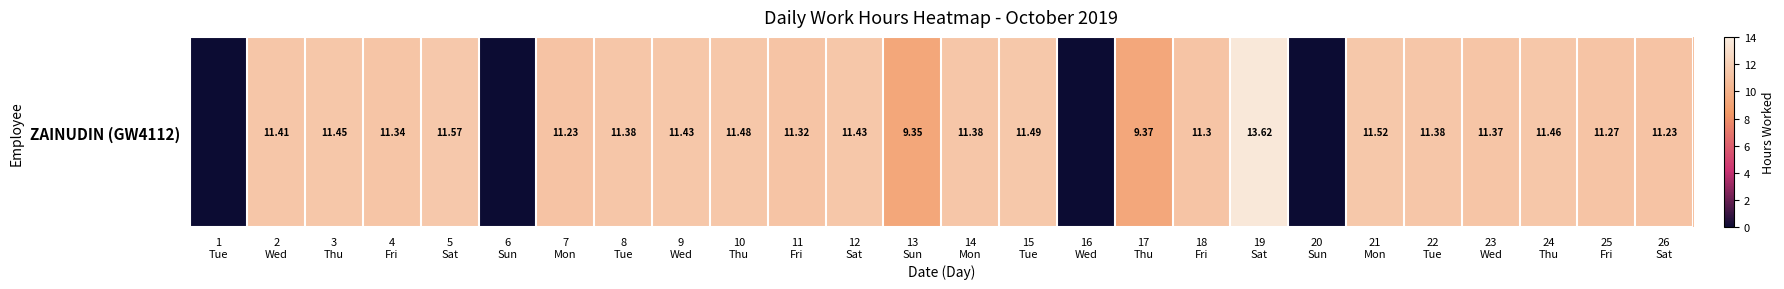

Is it true that the value at 4
Fri is 11.3?

True